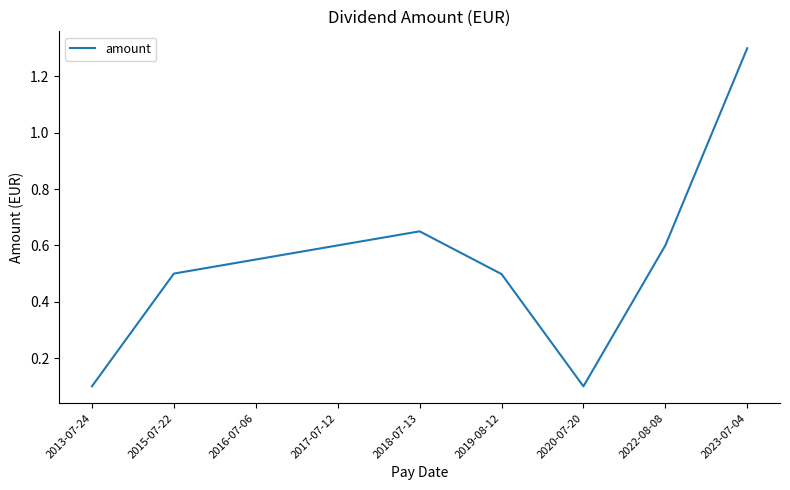

What is the difference between the values at 2019-08-12 and 2017-07-12?

0.1